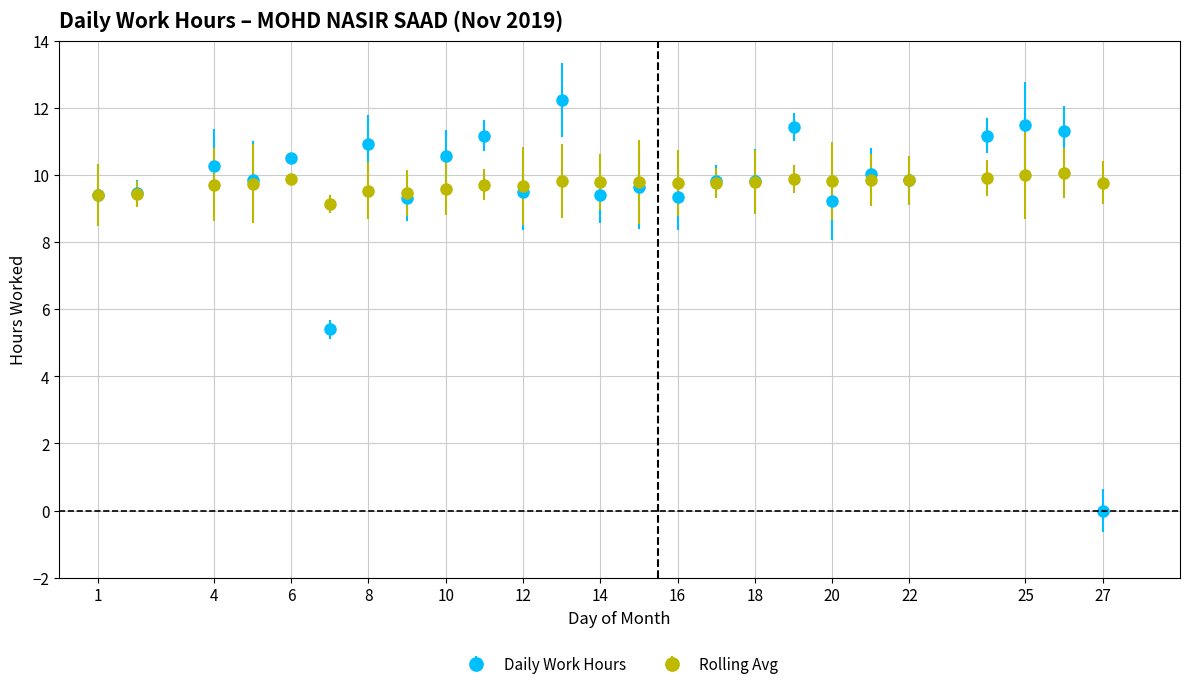

What is the value of the Rolling Avg point at the 25th from the left?

9.8